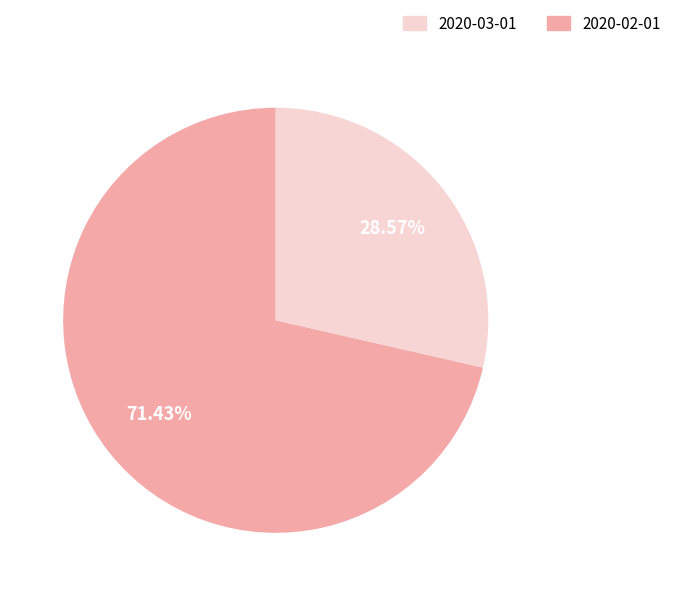

Is there a majority slice in this chart?

Yes